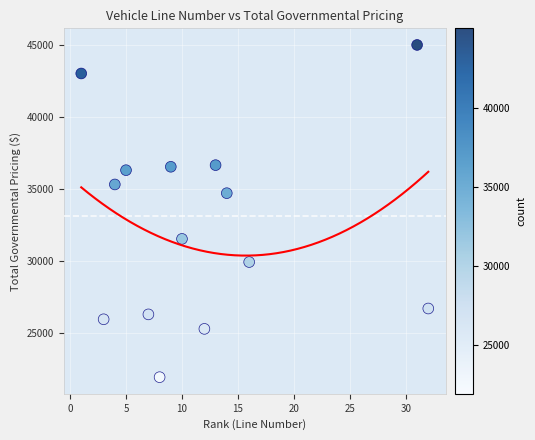

What Y value in the scatter plot is closest to 33472?

34713